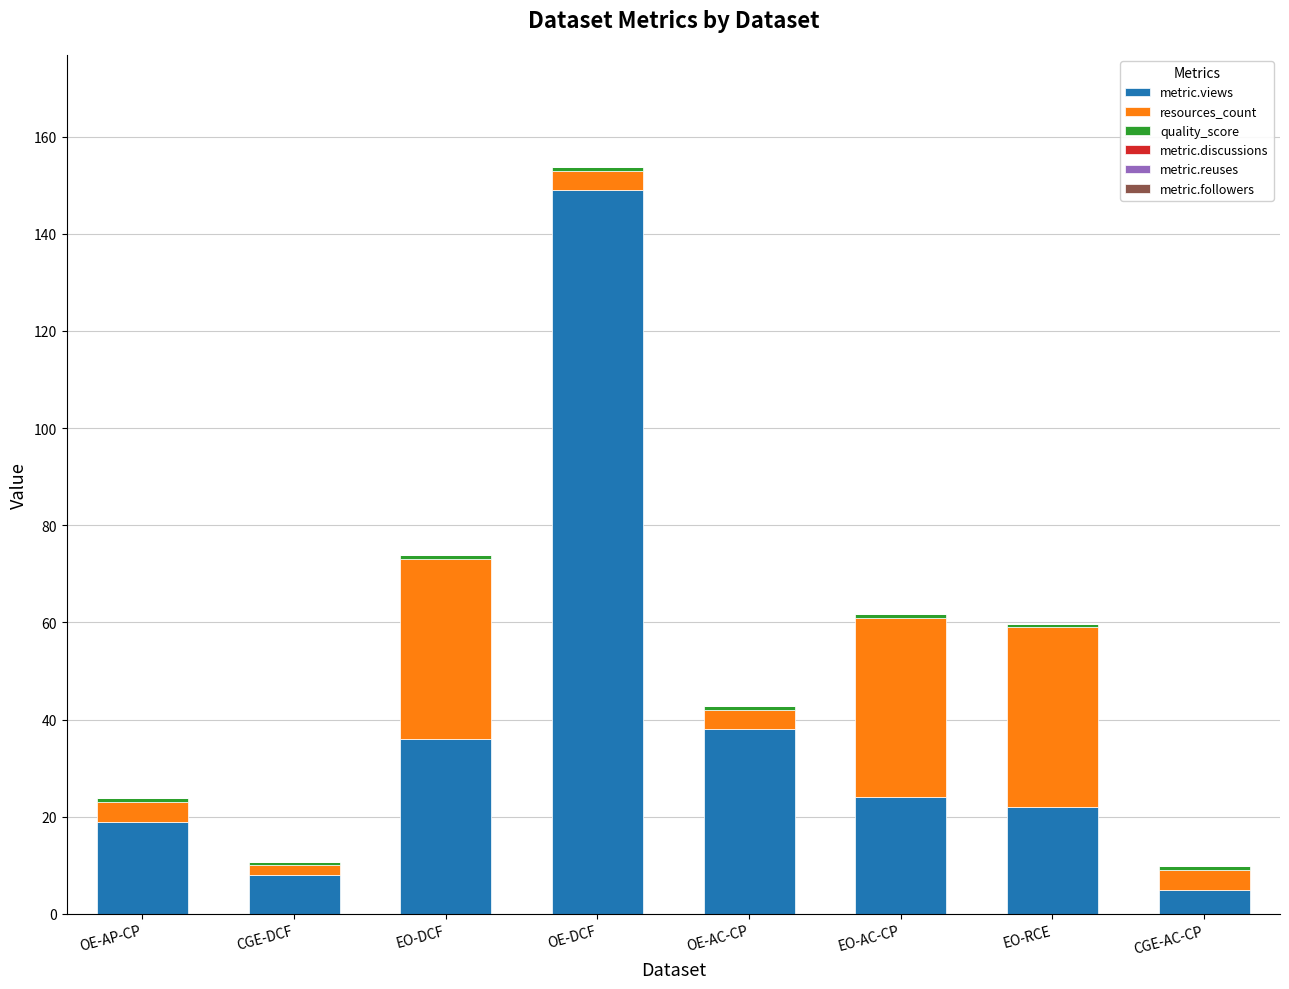

What is the highest value of the metric.views series?

149.0